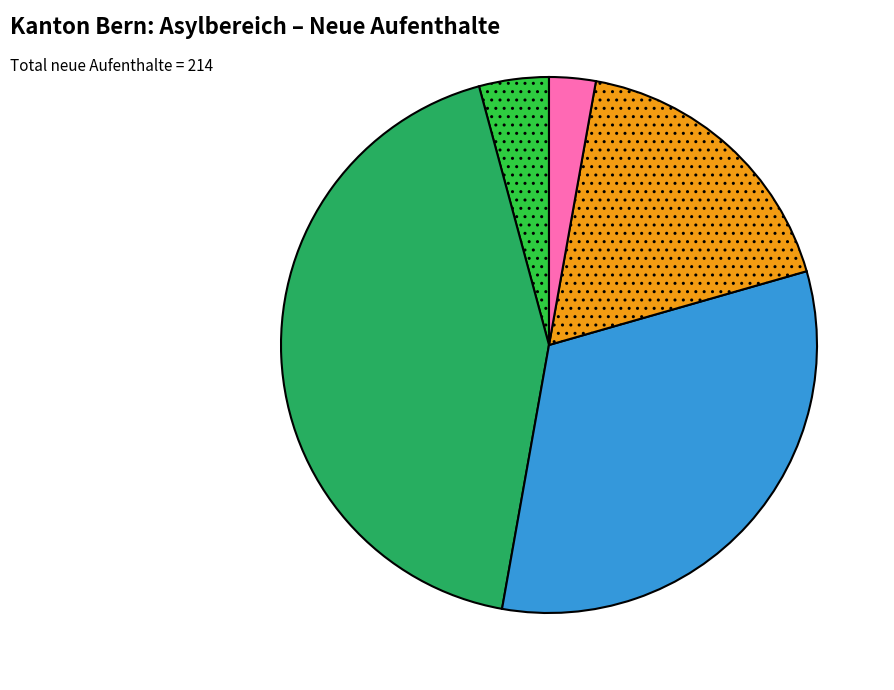

Is there a majority slice in this chart?

No